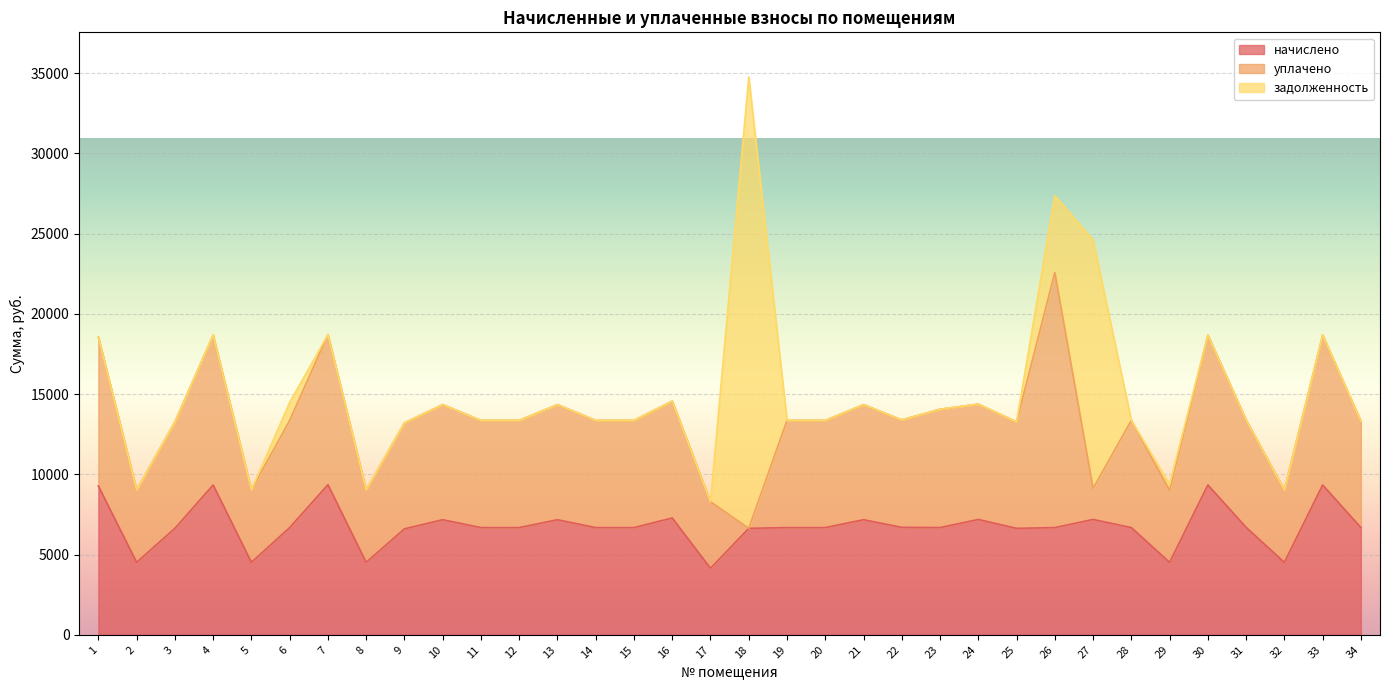

Which has a higher value, 12 or 24?

24